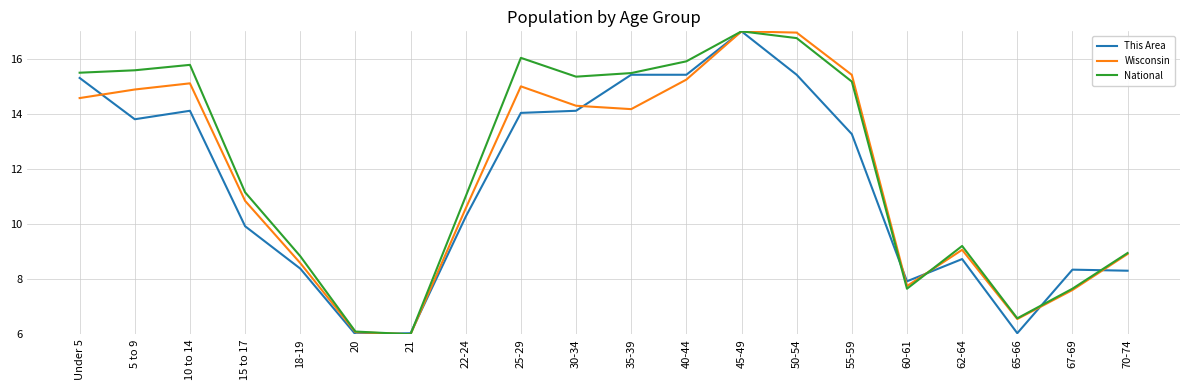

At which label does National first exceed 15?

Under 5